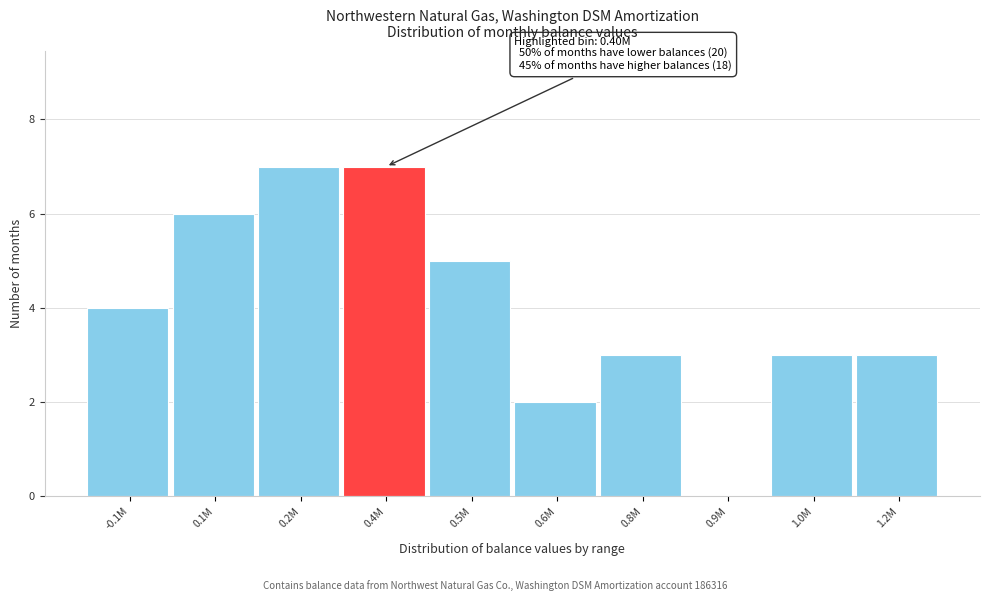

Reading left to right, extract all data points from this chart.

-0.1M=4	0.1M=6	0.2M=7	0.4M=7	0.5M=5	0.6M=2	0.8M=3	0.9M=0	1.0M=3	1.2M=3